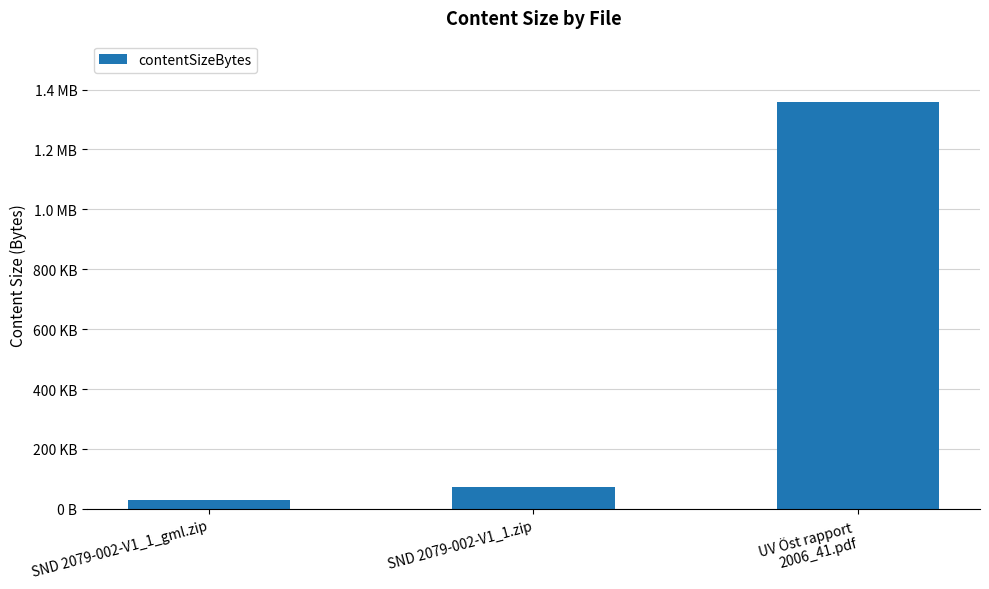

How many bars are there in total?

3